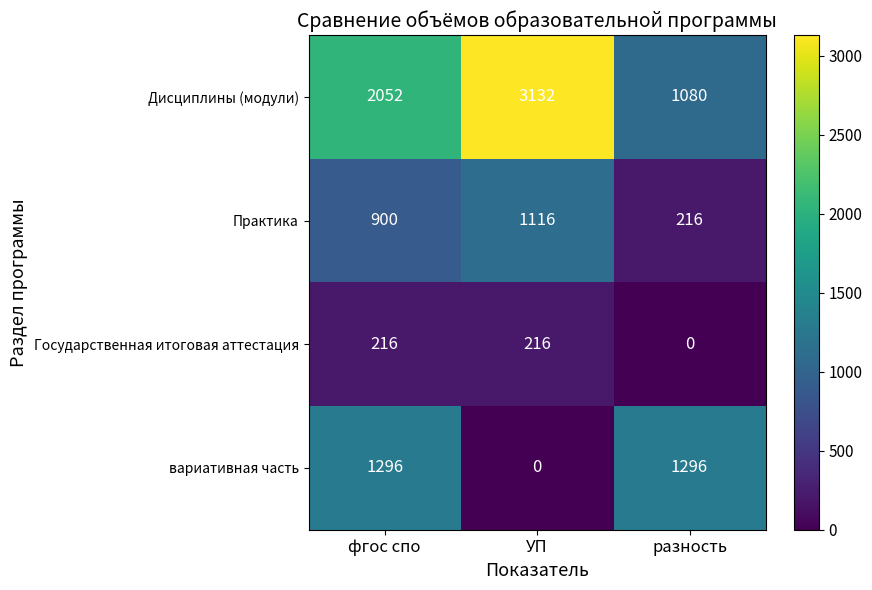

How many series are shown in this chart?

4